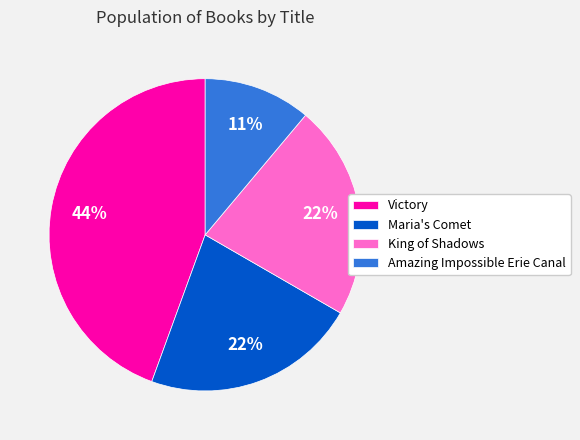

How many slices are in this pie chart?

4